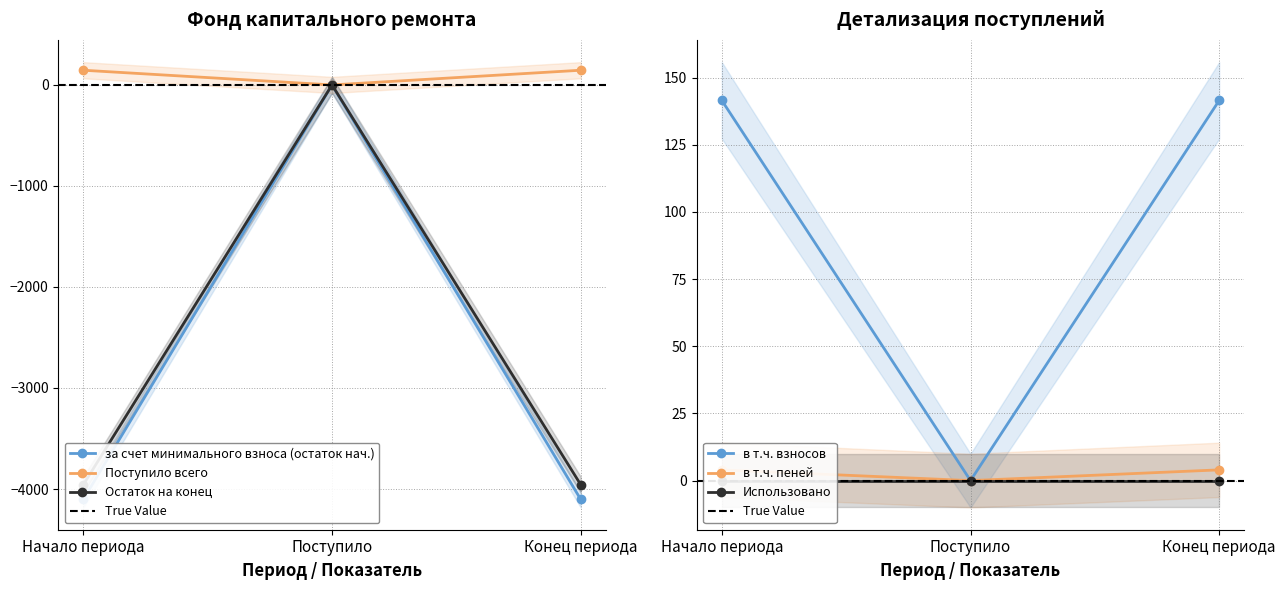

What is the approximate value of Поступило всего at Конец периода?

145.5